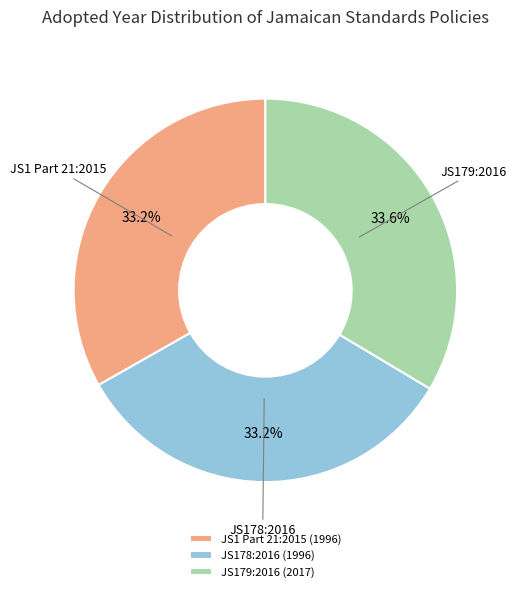

The JS178:2016 slice represents 22% of the pie. True or false?

False